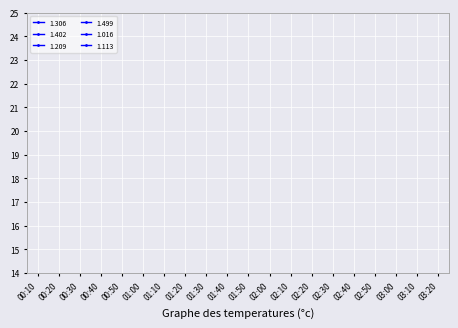

Does the chart display data point markers on the line(s)?

No